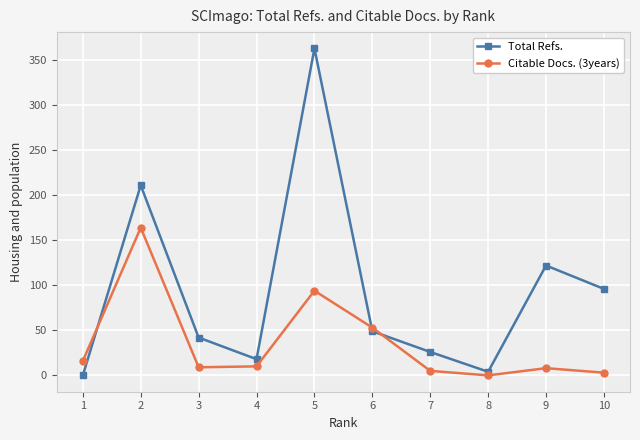

What is the sum of all Total Refs. values?

931